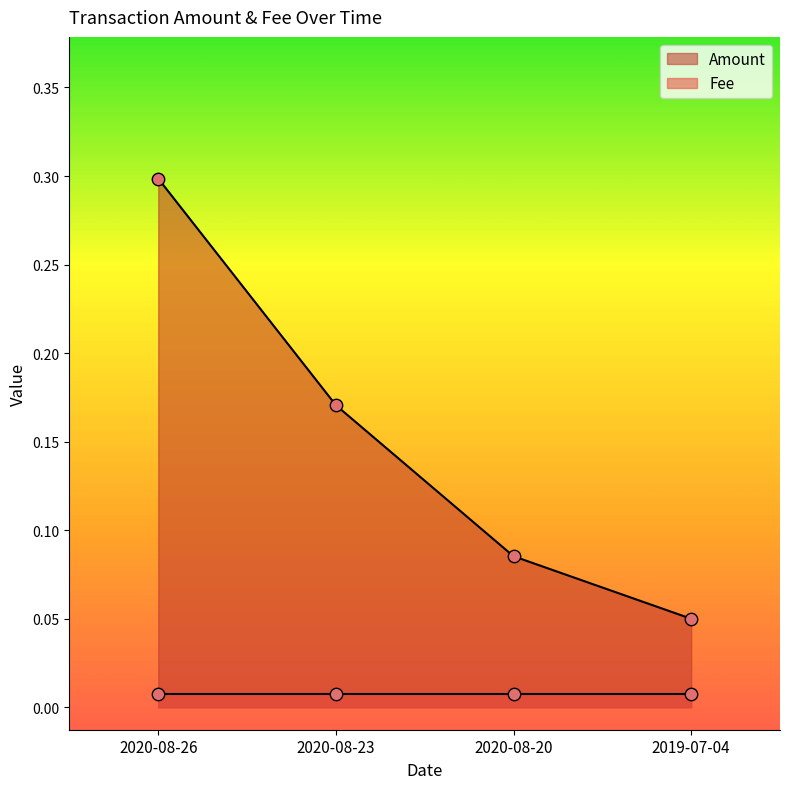

Between 2020-08-23 and 2020-08-26, which is larger?

2020-08-26